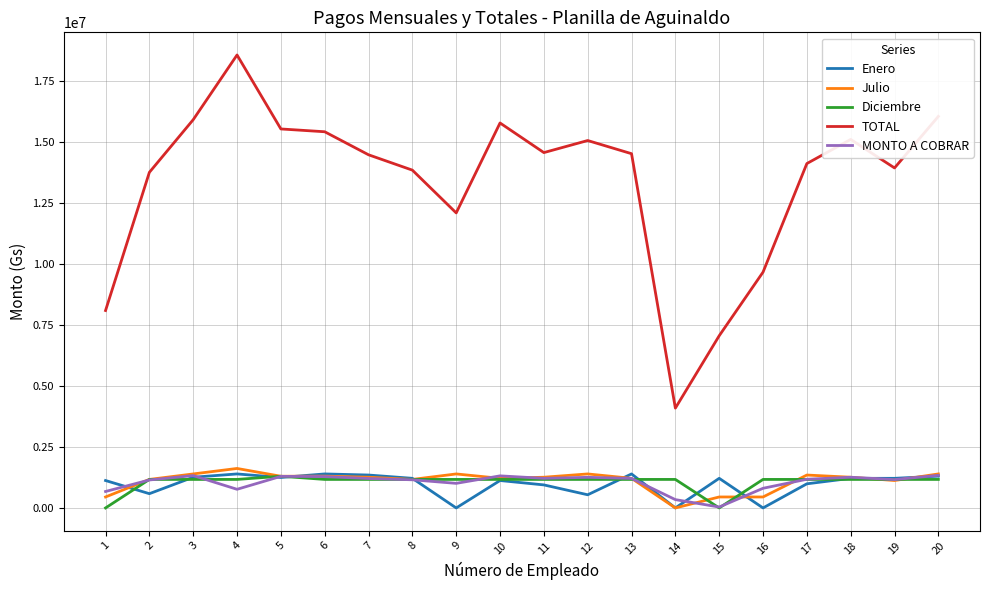

At which category is the sum across all series the highest?

4